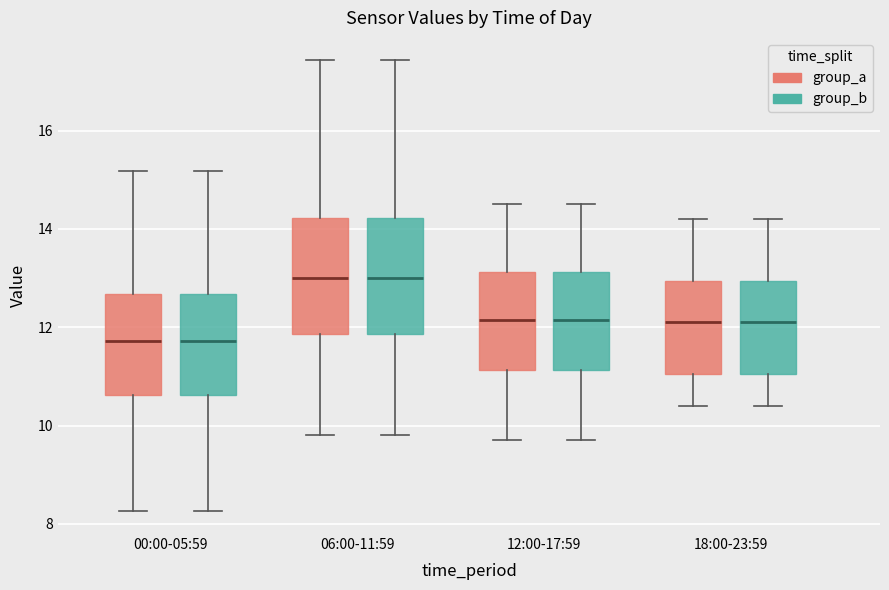

Where does the median line of the box for 18:00-23:59 (group_b) sit on the y-axis? The values are not printed on the chart, so give them approximately, as read against the axis.

12.2